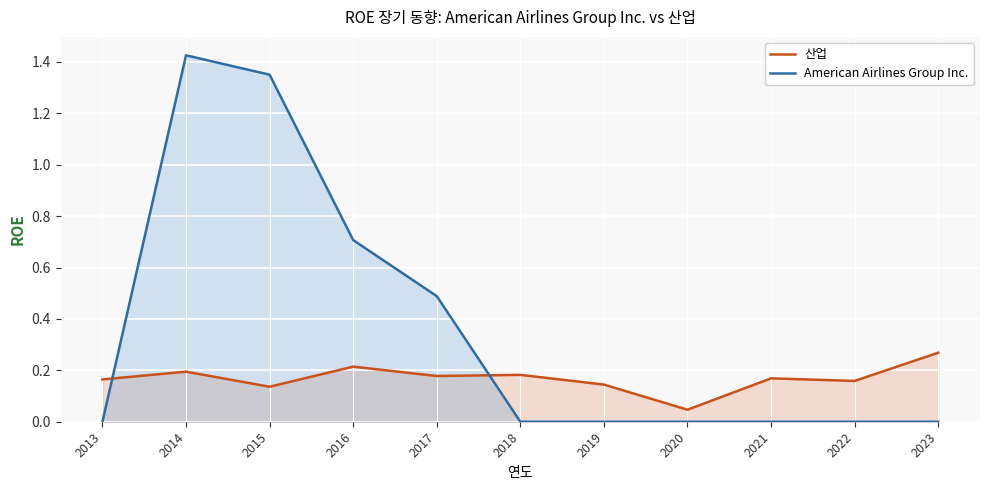

What is the highest value of the American Airlines Group Inc. series?

1.4